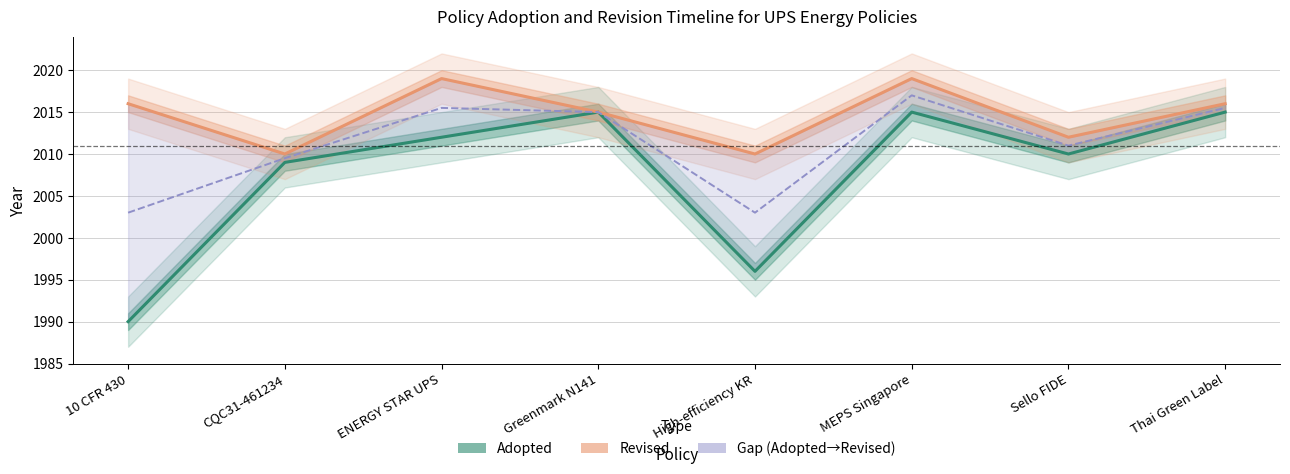

Which series has the largest total across all categories?

Revised